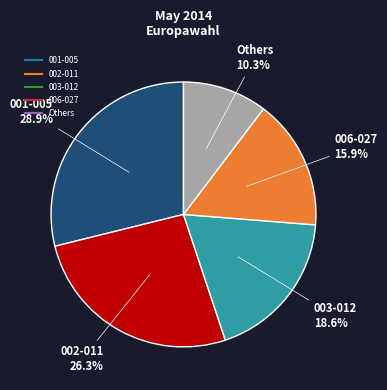

To the nearest percent, what is the difference between the largest and smallest slice percentages?

19%